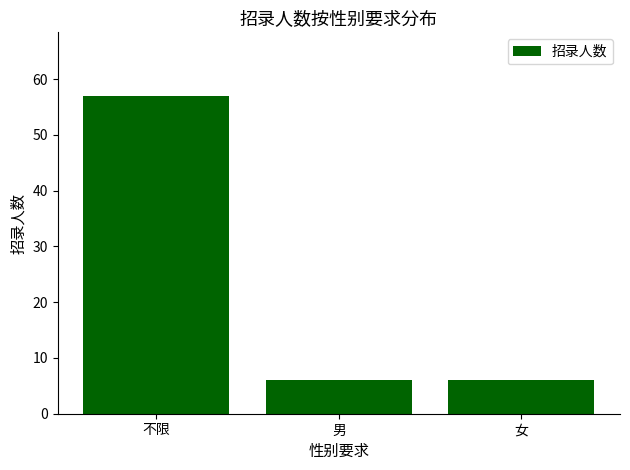

Reading left to right, list all the values displayed in this chart.

57	6	6